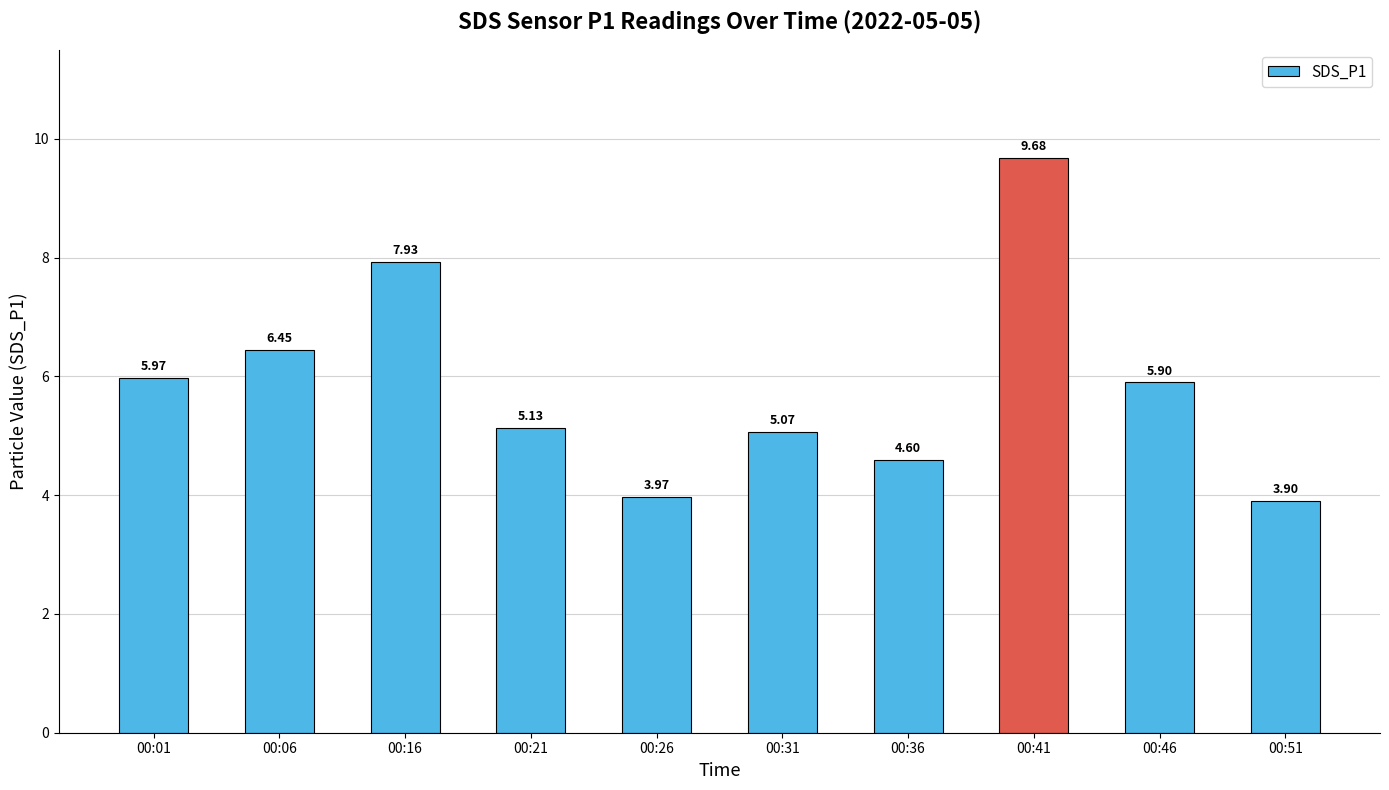

What is the minimum value shown in the chart?

3.9